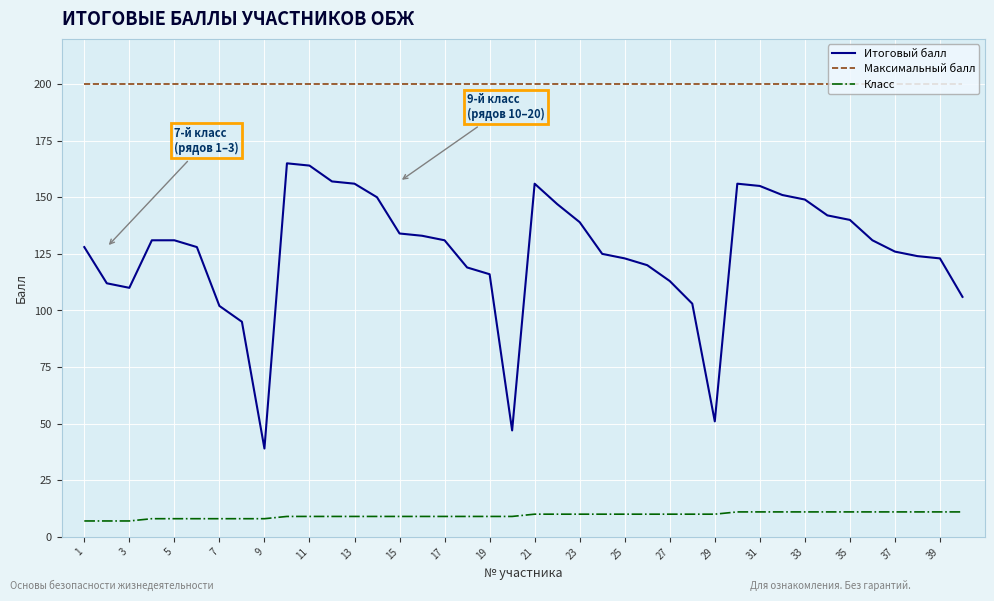

What is the difference between the second highest and minimum values in the Класс series?

4